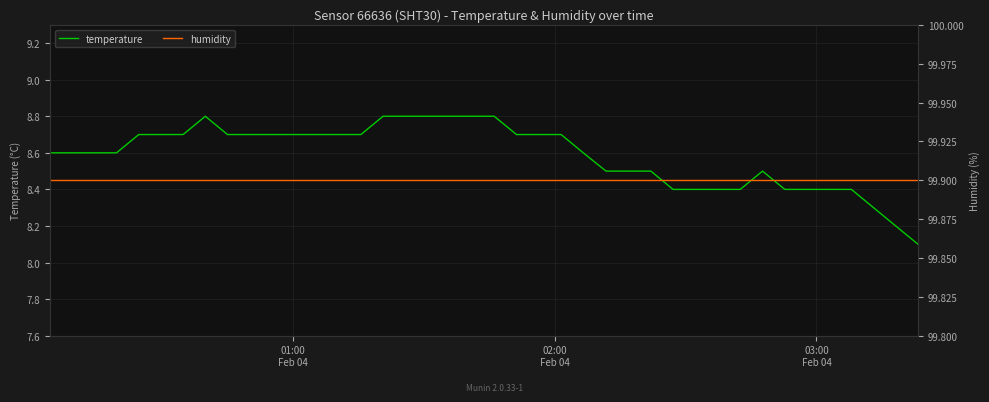

Does the chart display data point markers on the line(s)?

No